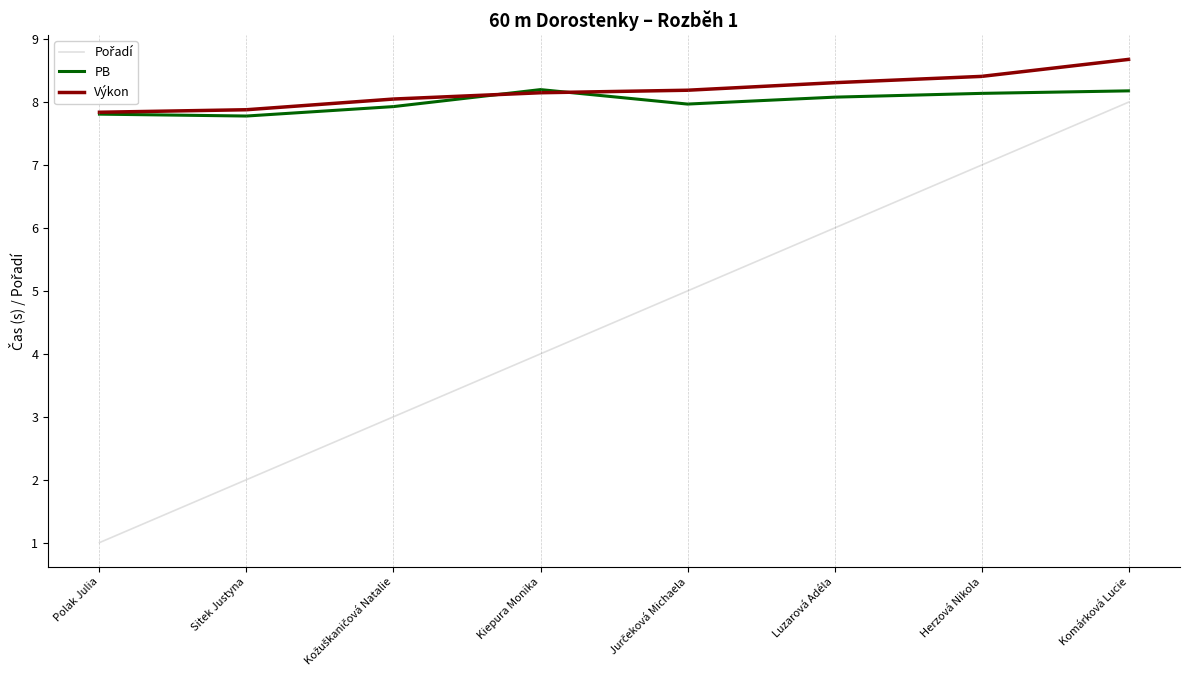

What position from the right is Luzarová Adéla?

3